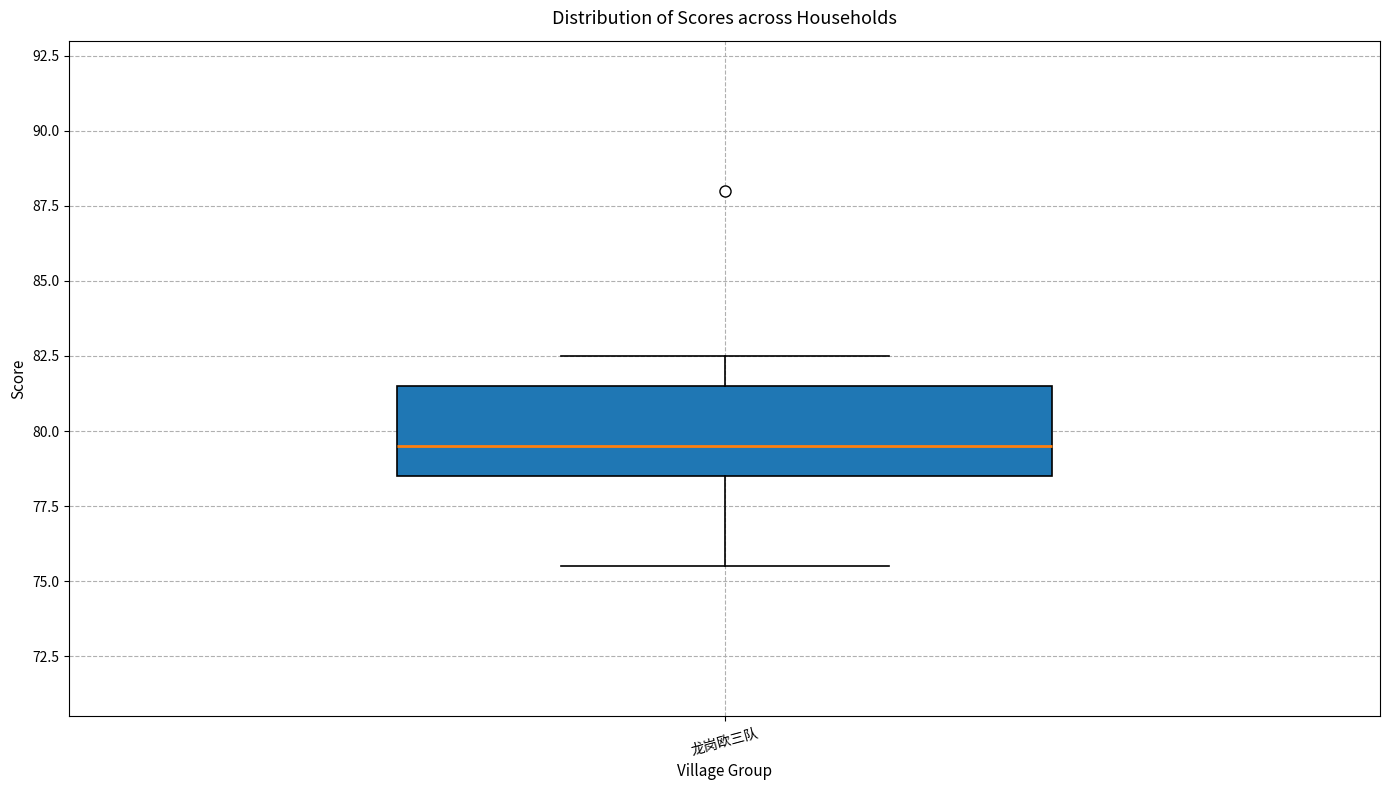

Where does the lower whisker of the box for 龙岗欧三队 end on the y-axis? The values are not printed on the chart, so give them approximately, as read against the axis.

75.5